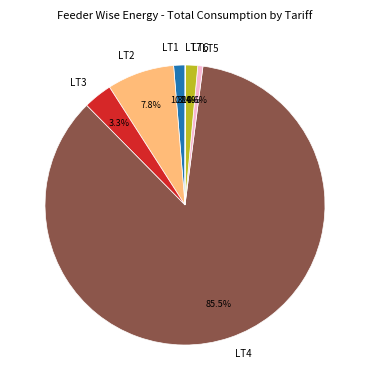

Which slice is the largest?

LT4